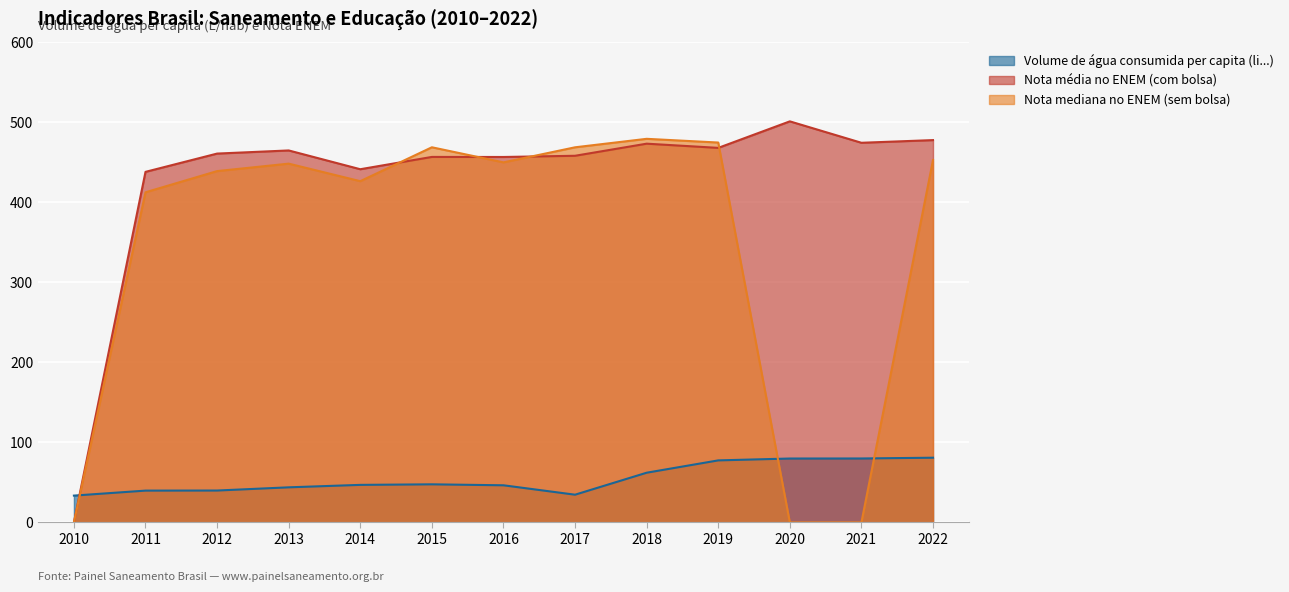

At how many categories does at least one series exceed 102?

12